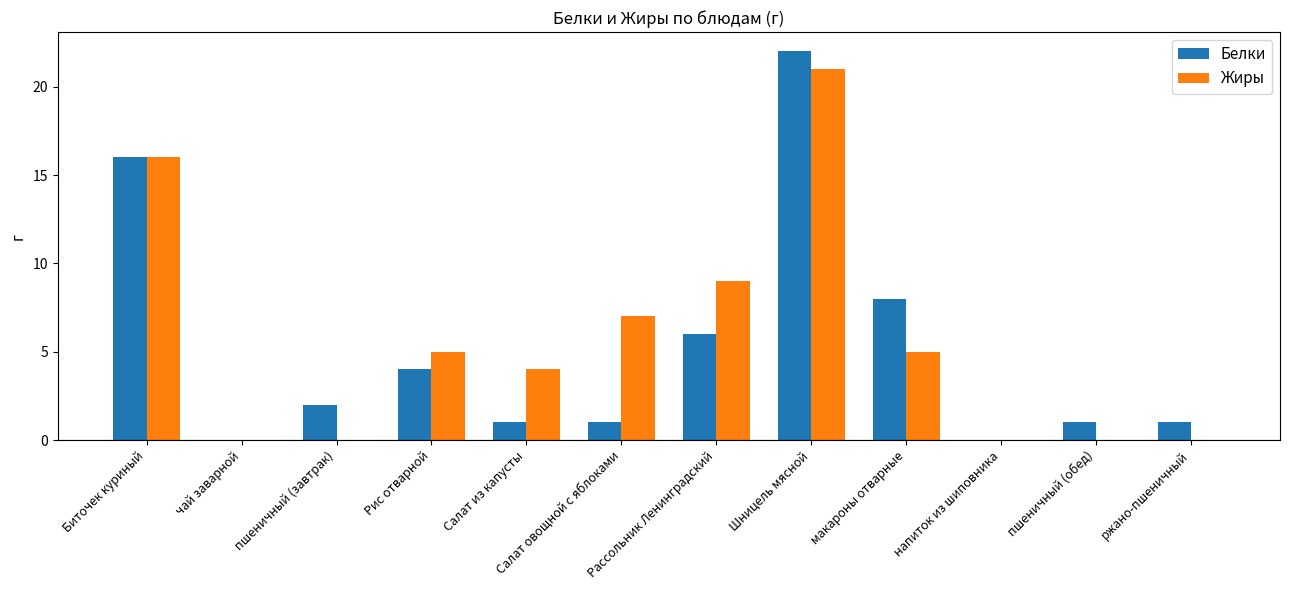

What are all the series names shown in the legend?

Белки, Жиры